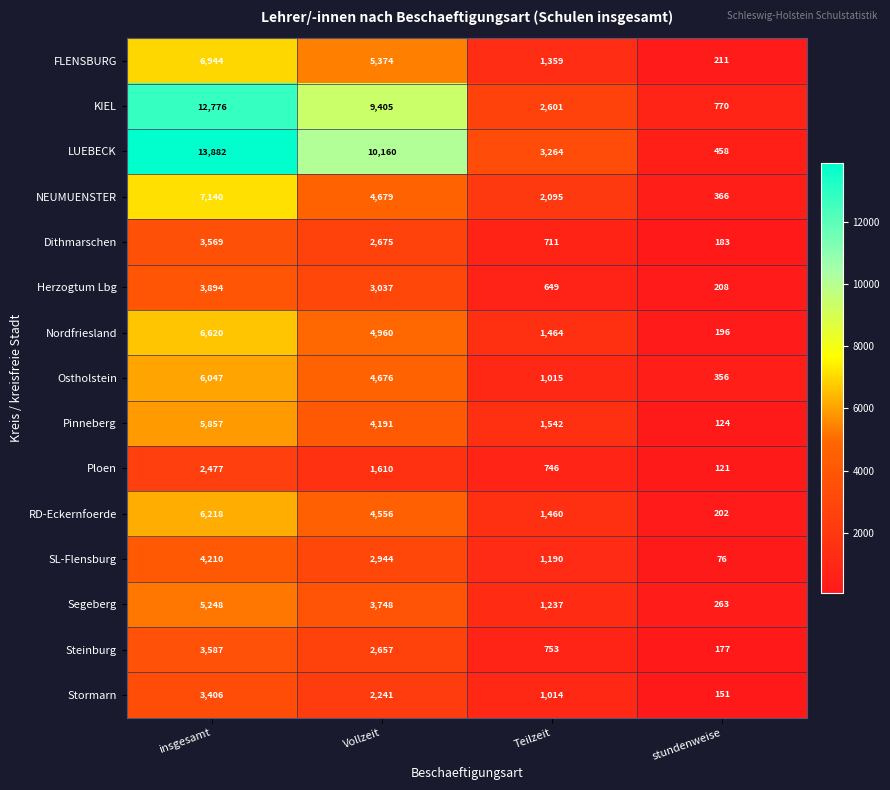

What is the maximum value shown in the chart?

13882